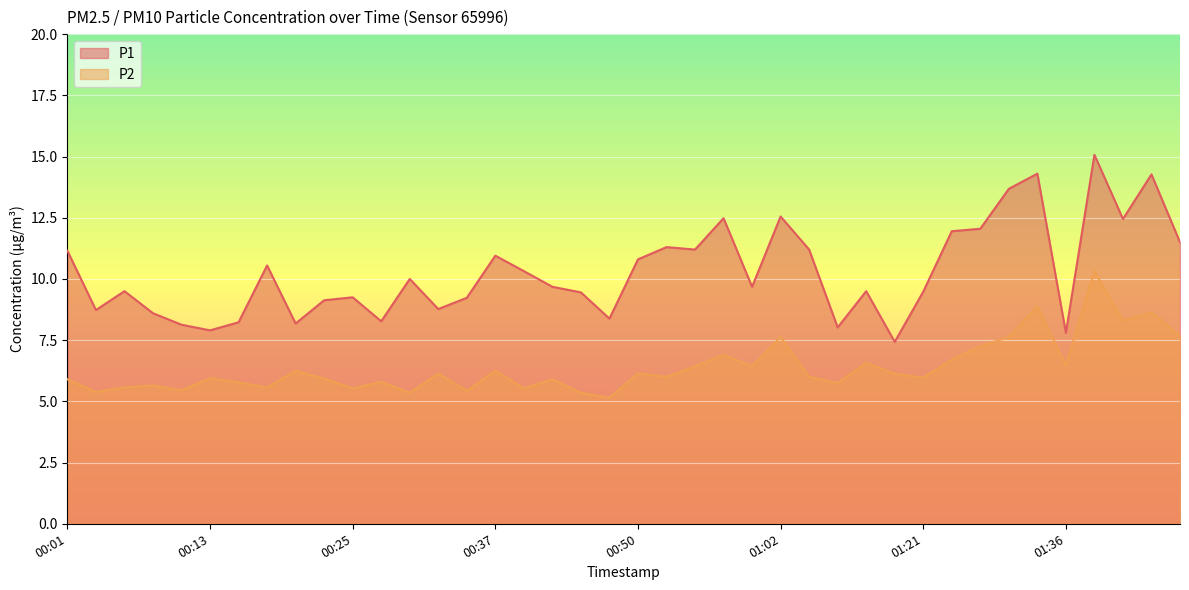

The value of P2 at 00:03 is 5.4. True or false?

True